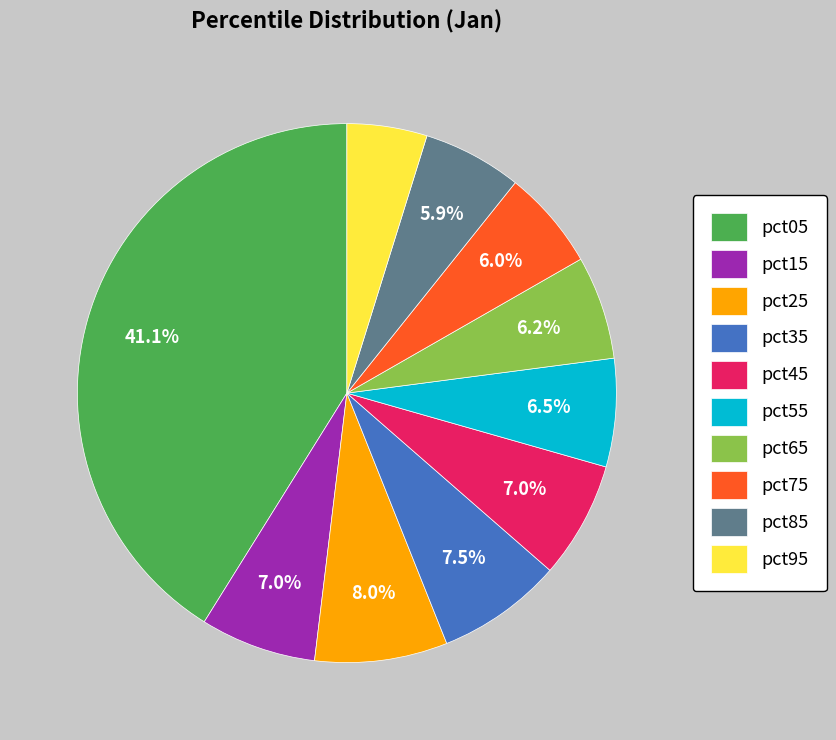

What is the largest slice in the pie chart?

pct05